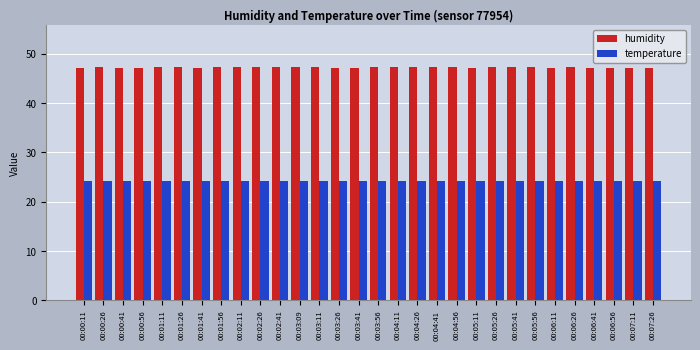

What are all the series names shown in the legend?

humidity, temperature